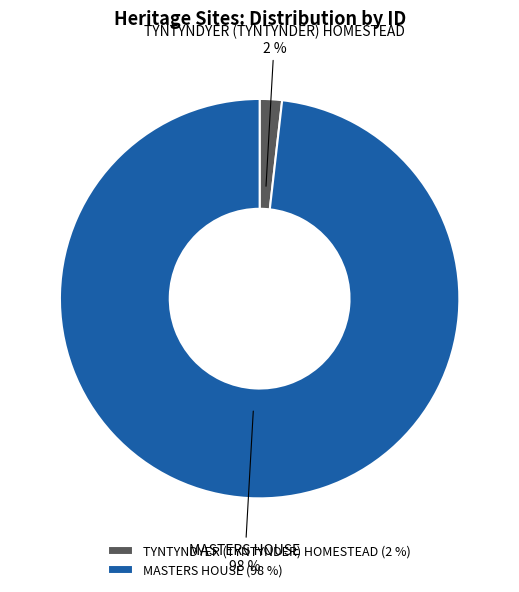

What percentage is the TYNTYNDYER (TYNTYNDER) HOMESTEAD slice, to the nearest percent?

2%